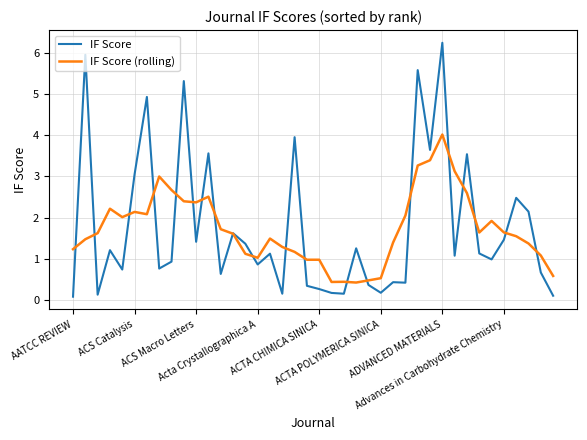

List the series in order of their peak value, lowest first.

IF Score (rolling), IF Score